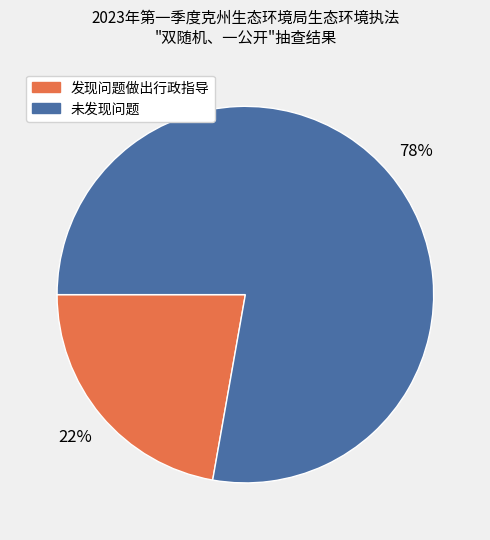

How many segments does this pie chart have?

2